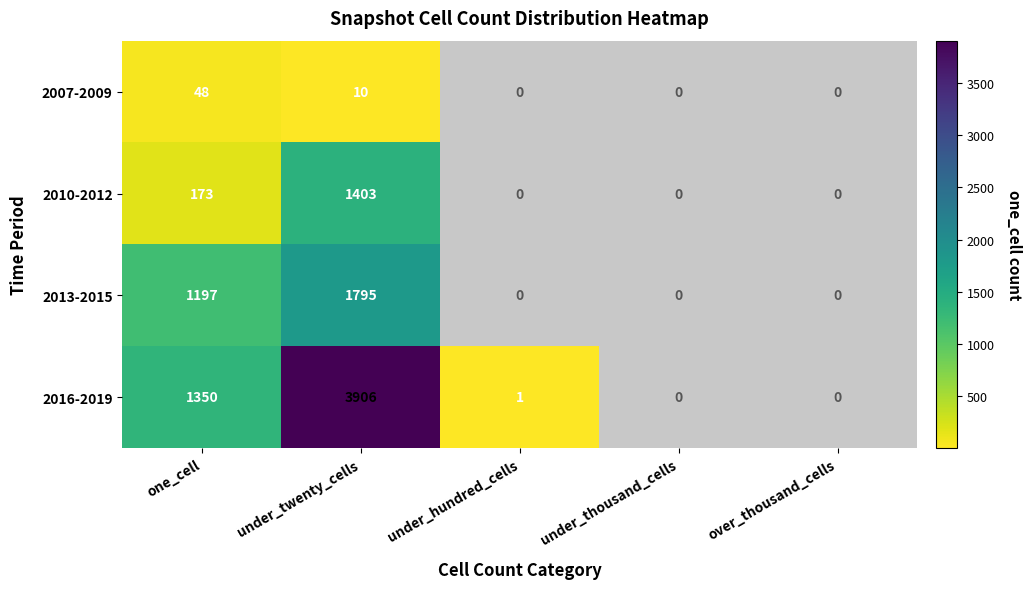

True or false: 2007-2009 has a value of 33 at one_cell.

False